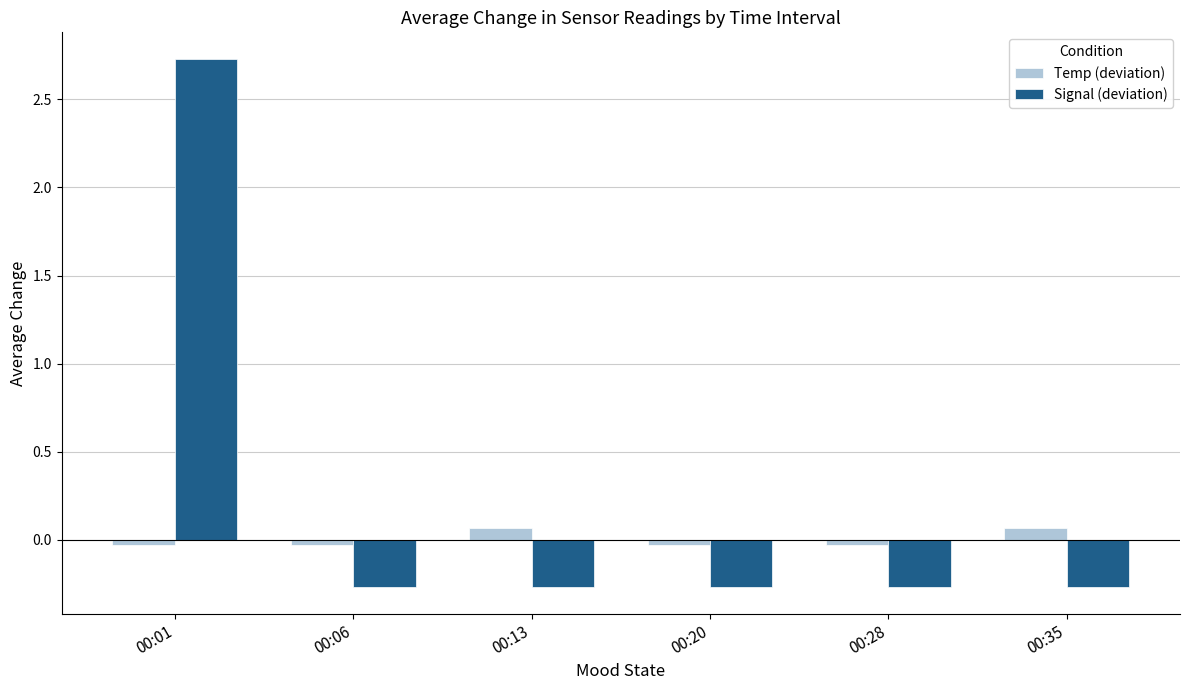

What is the difference between the highest and lowest values at 00:01?

2.8